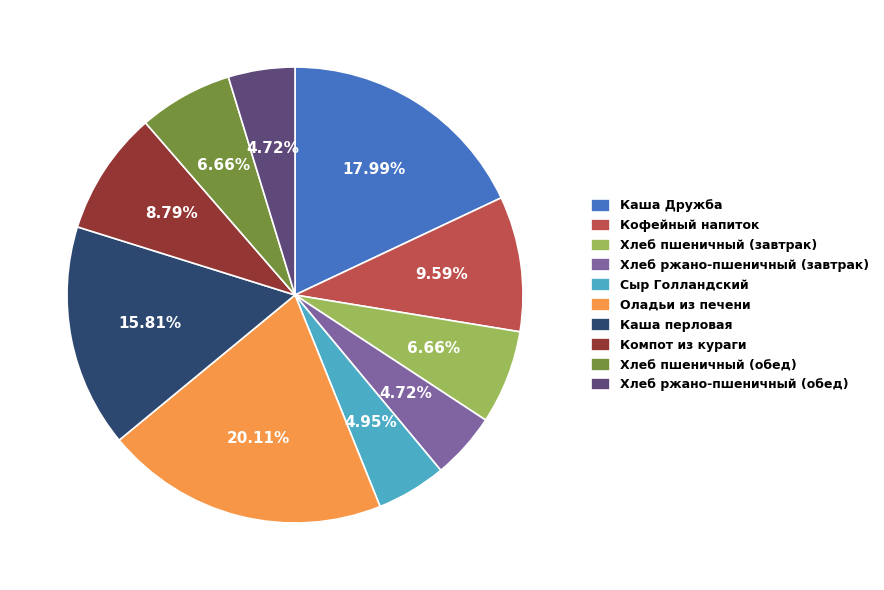

Do Компот из кураги and Каша перловая together represent more than half of the pie?

No